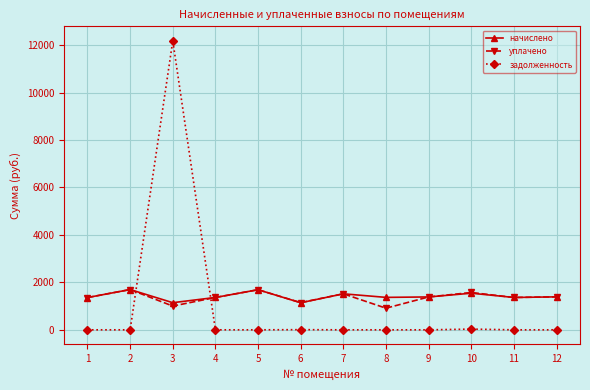

What is the greatest value displayed?

12184.0